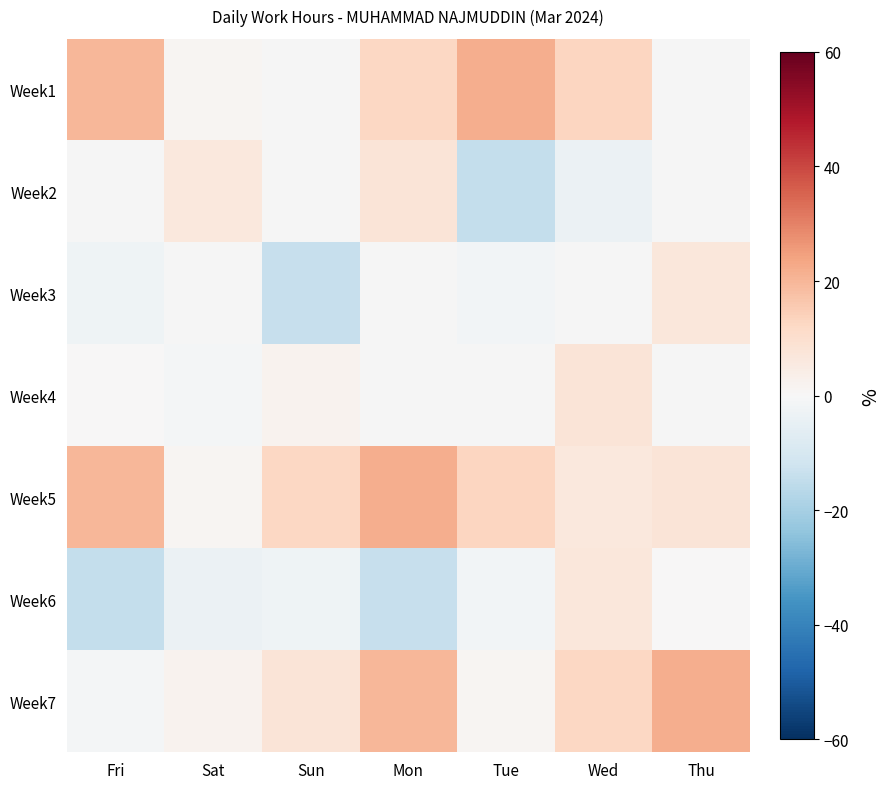

Which series changed the most between Mon and Thu?

Week5